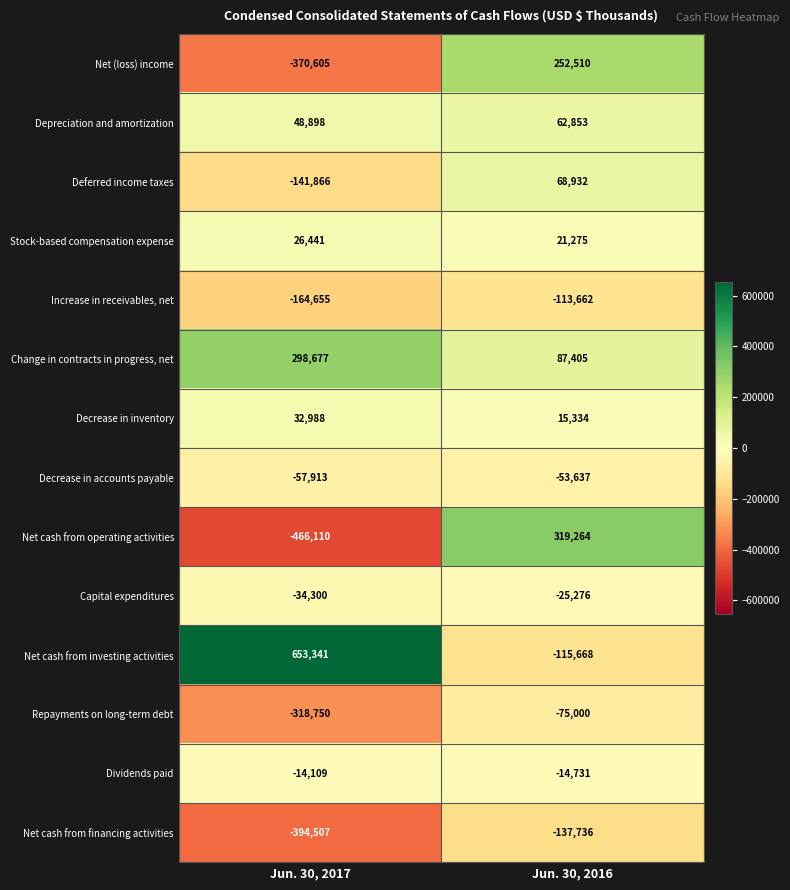

What is the average value of the Increase in receivables, net series?

-139158